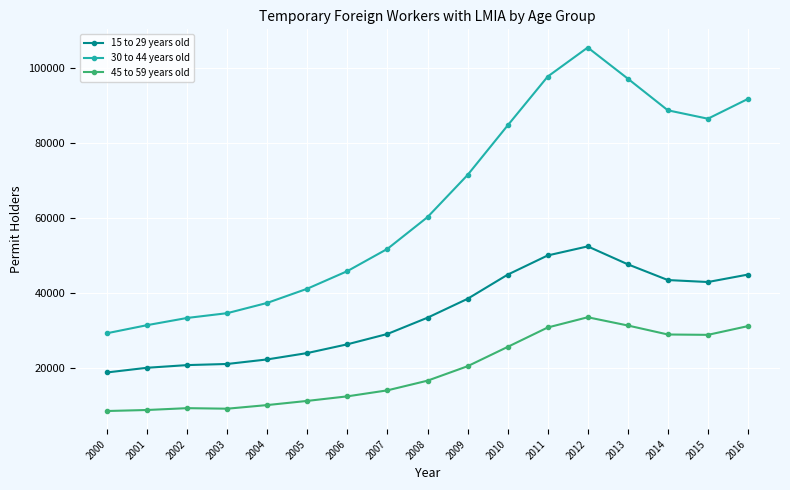

At which category does 30 to 44 years old reach its first local valley?

2015